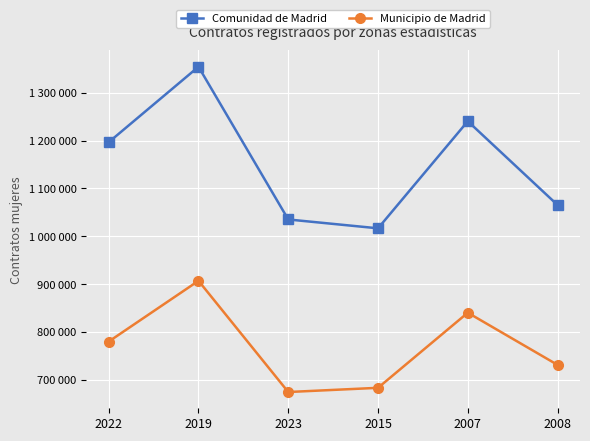

At which category does Comunidad de Madrid reach its first local valley?

2015